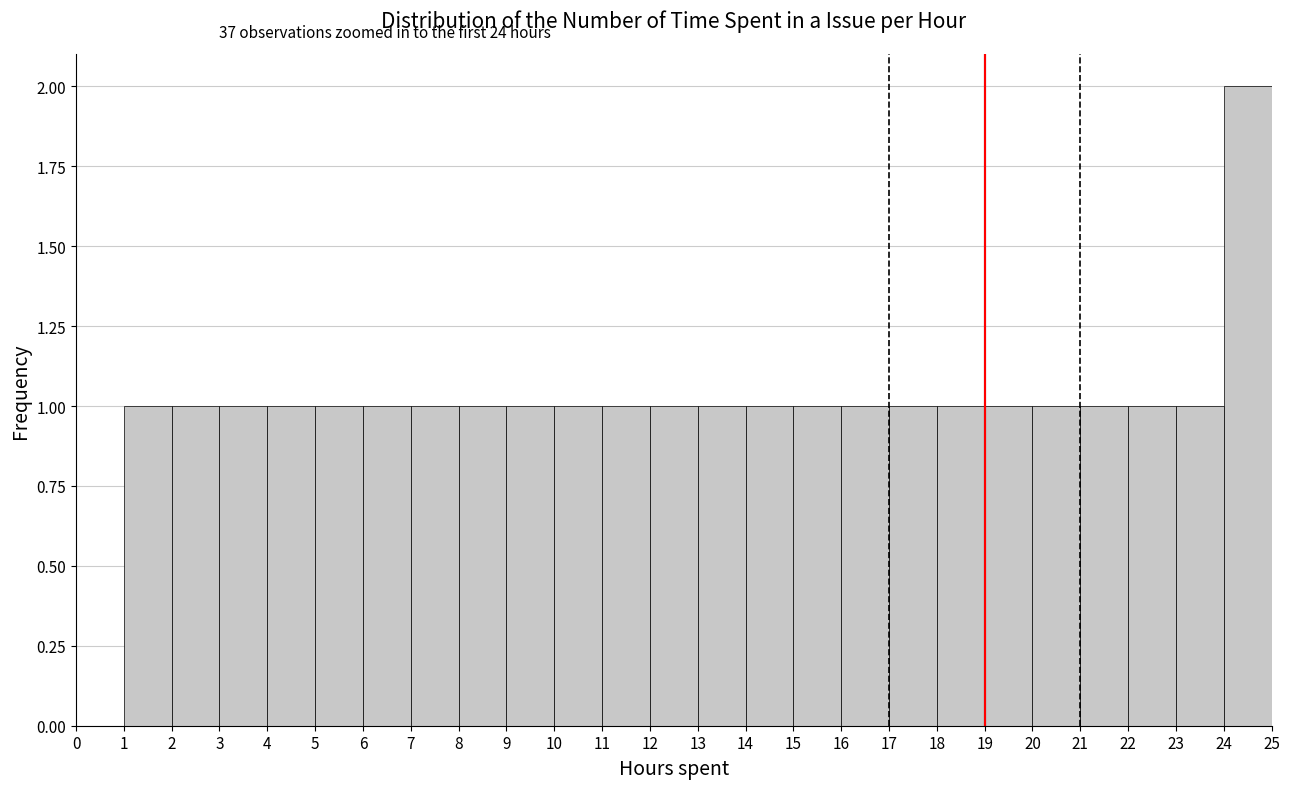

Over which range of the x-axis is the bar tallest?

24 to 25